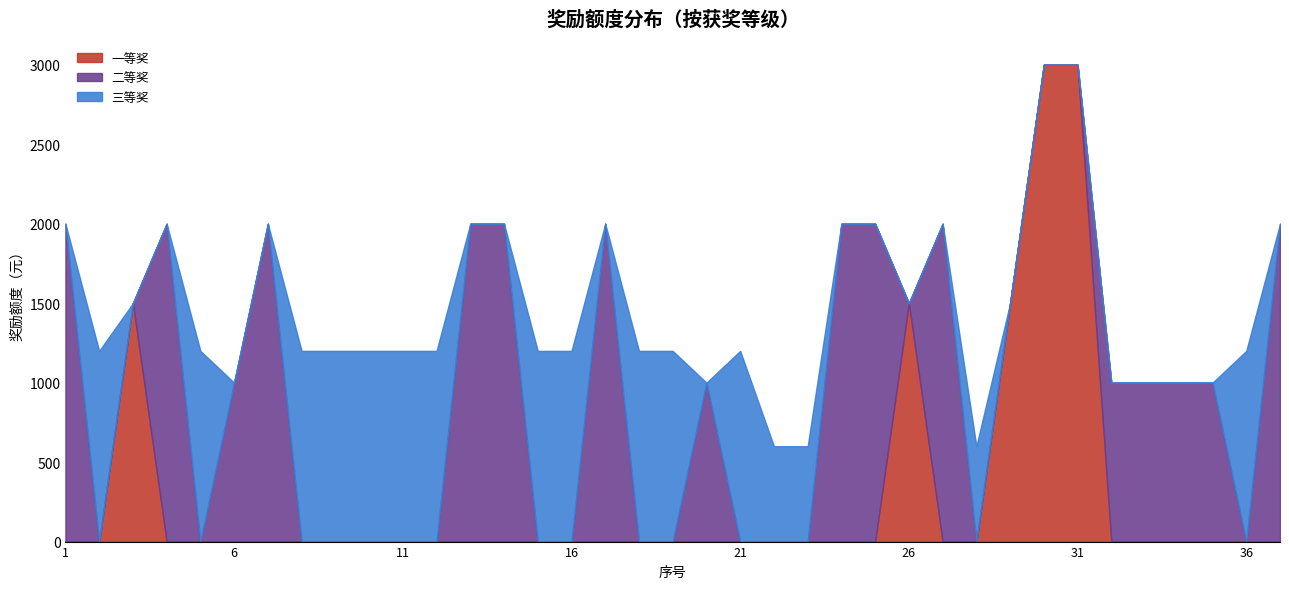

The 一等奖 series shows 0 at 18. True or false?

True